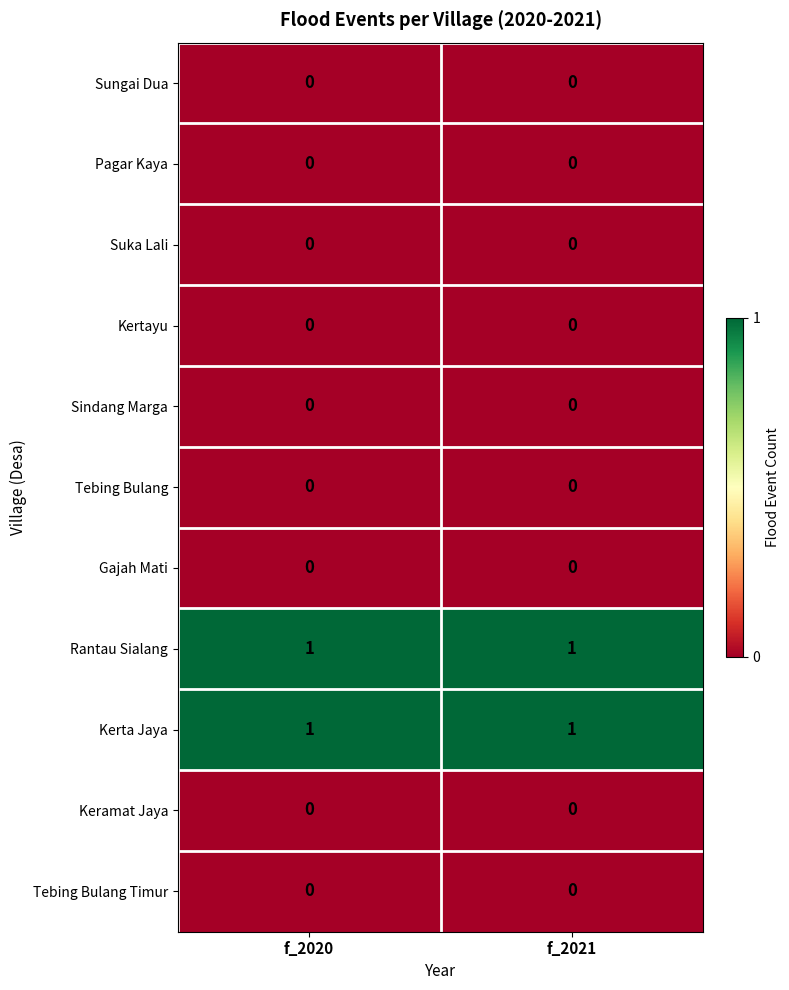

What is the maximum value shown in the chart?

1